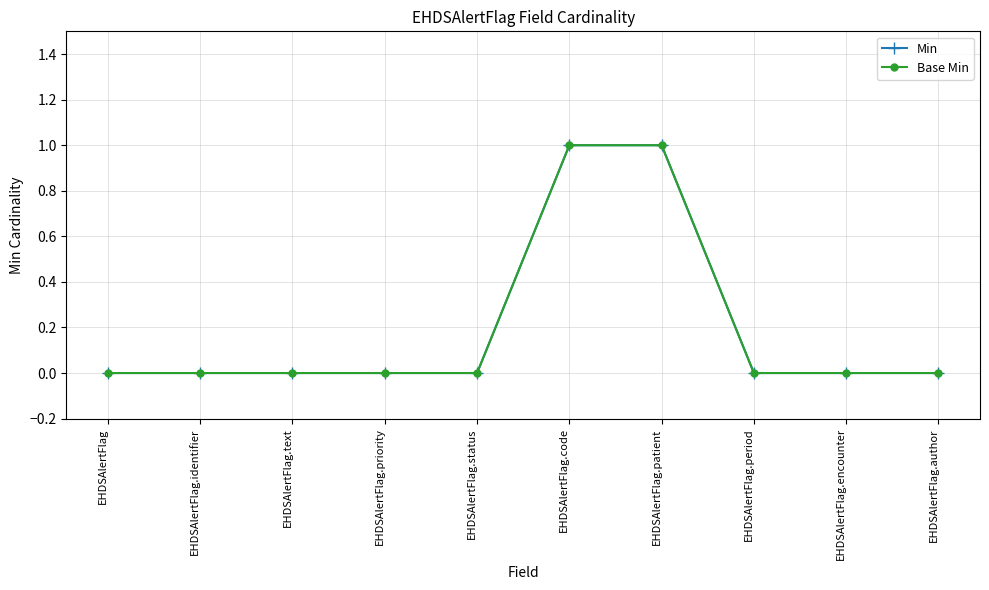

The Min series shows 0 at EHDSAlertFlag.encounter. True or false?

True